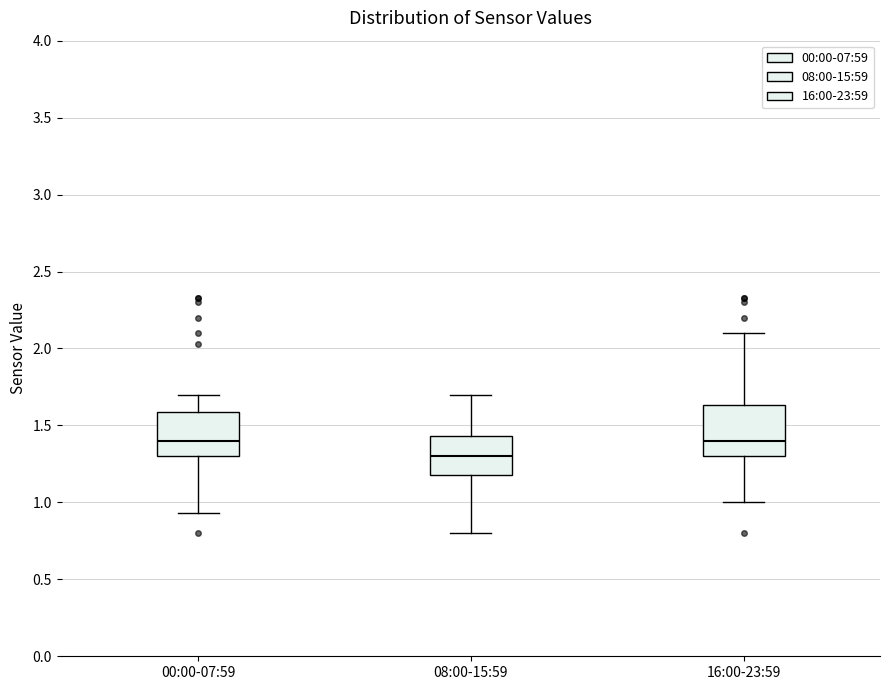

Reading left to right, read every box against the y-axis: the position of its median line, the range the box covers, and the ends of its whiskers. The values are not printed on the chart, so give them approximately, as read against the axis.

00:00-07:59: median 1.40, box 1.30 to 1.60, whiskers 0.95 to 1.70
08:00-15:59: median 1.30, box 1.20 to 1.45, whiskers 0.80 to 1.70
16:00-23:59: median 1.40, box 1.30 to 1.65, whiskers 1.00 to 2.10